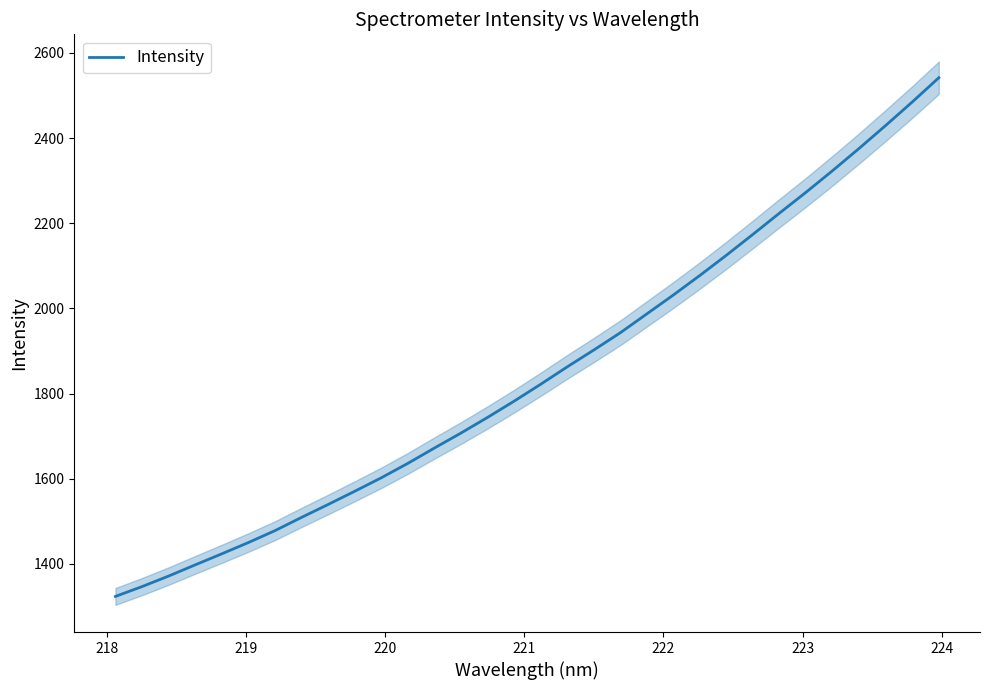

Does the chart have visible grid lines?

No